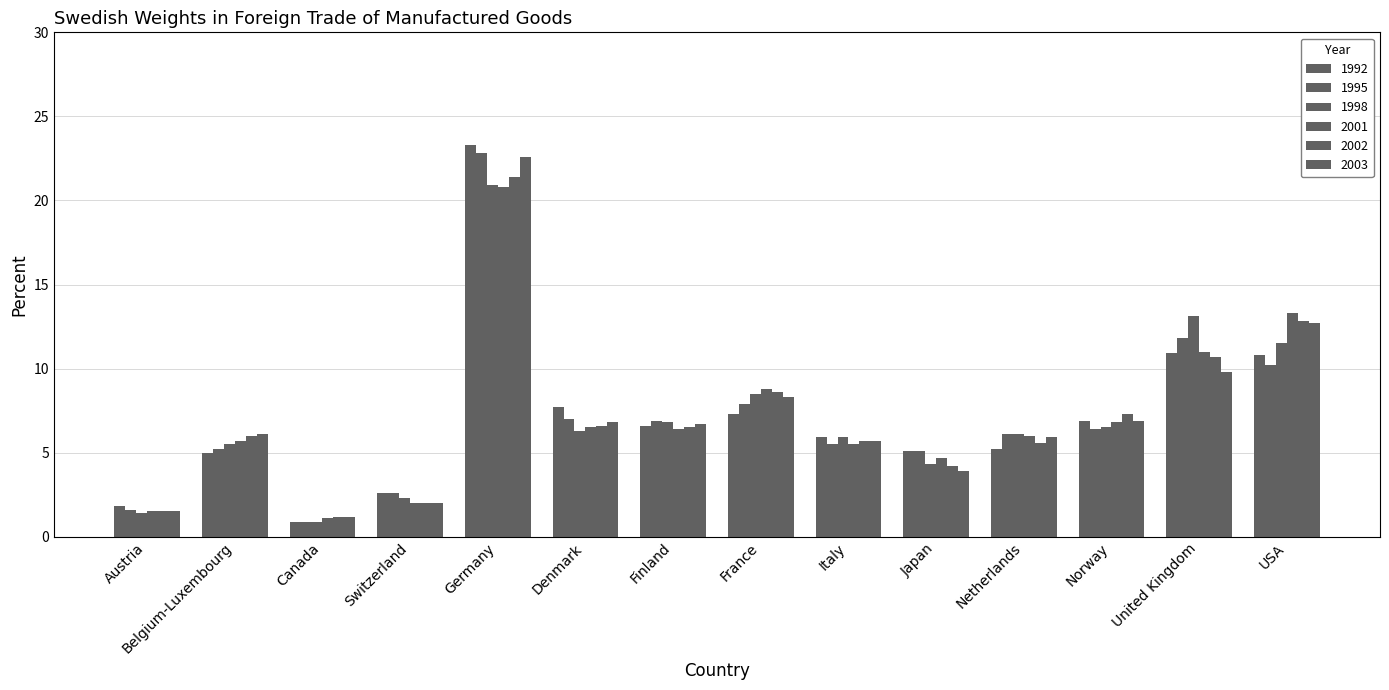

Are the bars horizontal?

No